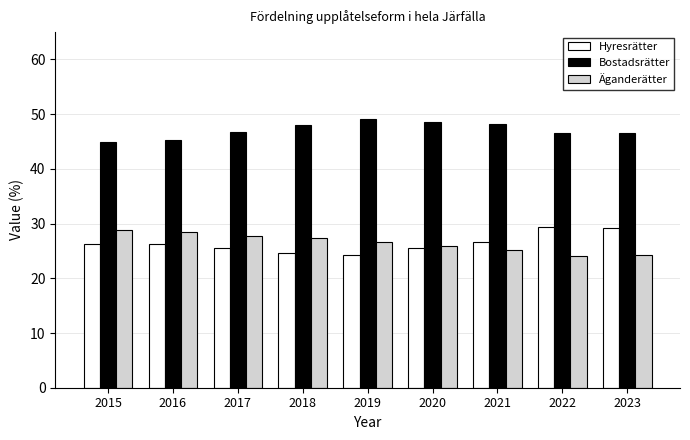

How many bars are there in each group?

3